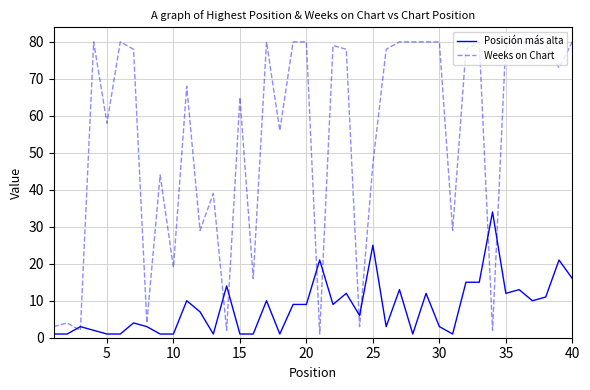

Which series has the largest total across all categories?

Weeks on Chart